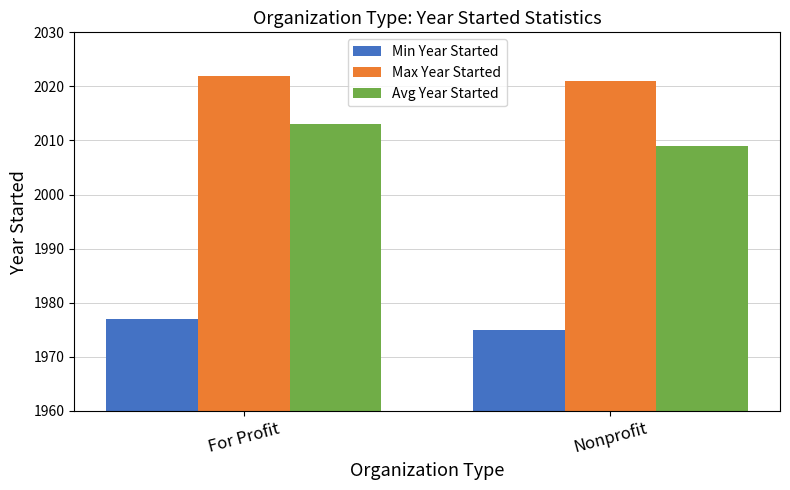

Rank the series by their maximum value, from highest to lowest.

Max Year Started, Avg Year Started, Min Year Started